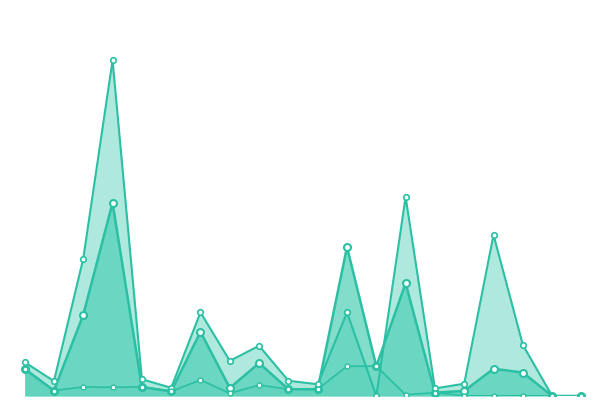

At which category does Amount (scaled) reach its first local valley?

1